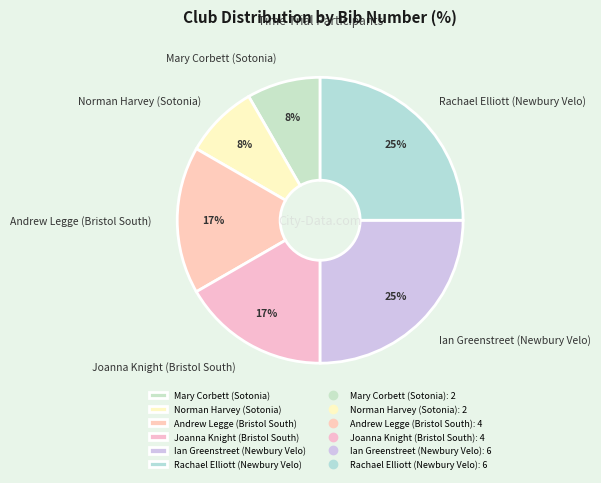

Does Rachael Elliott (Newbury Velo) account for over 50% of the chart?

No